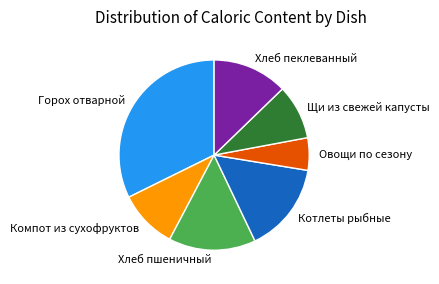

The Хлеб пшеничный slice represents 2% of the pie. True or false?

False